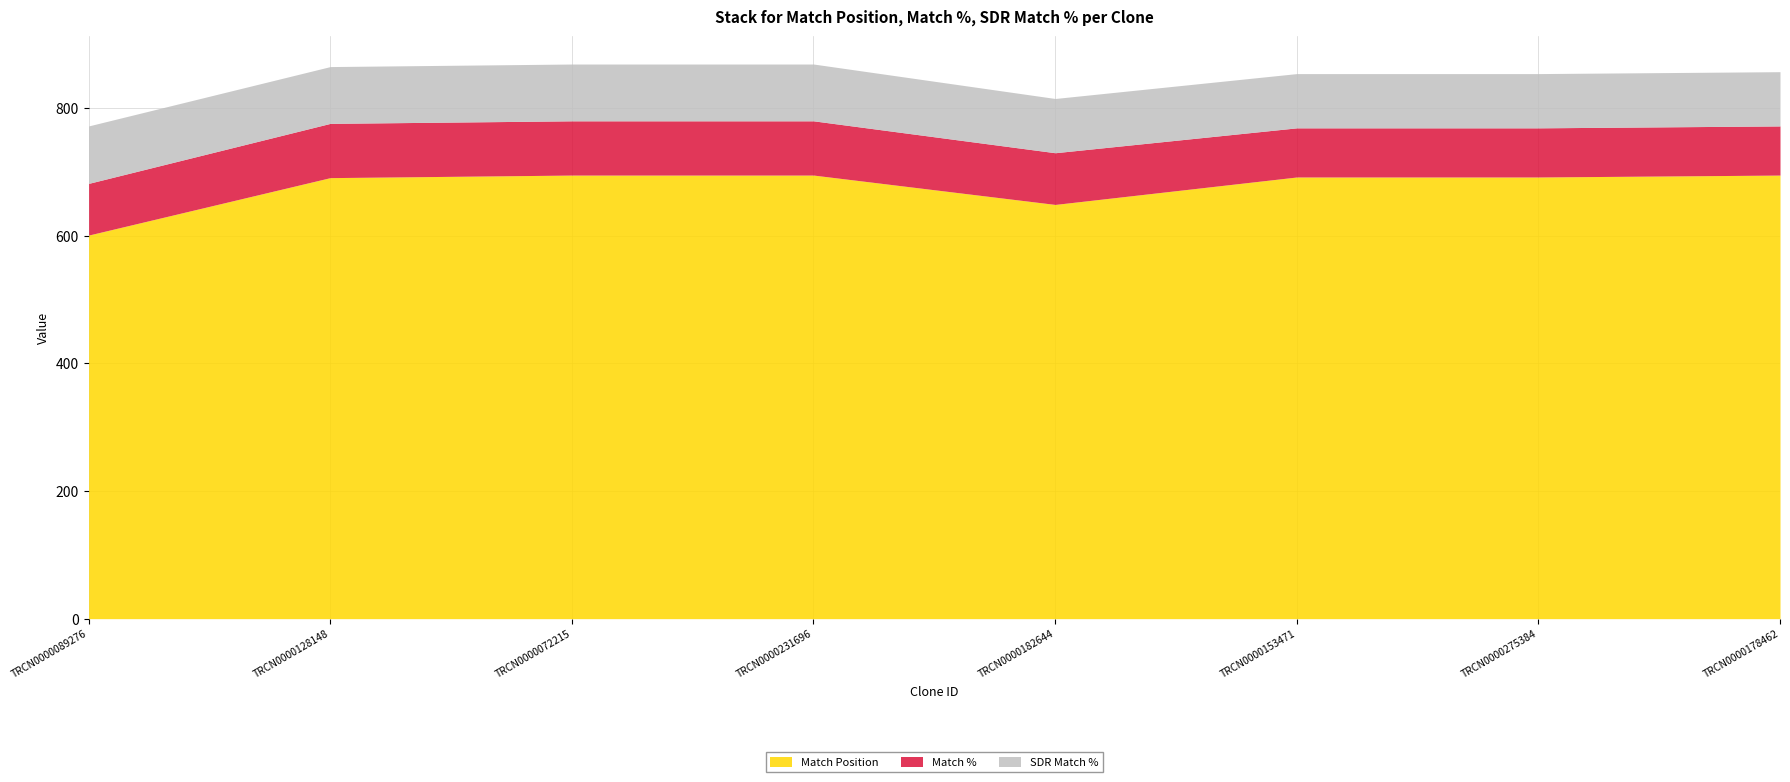

At which label does SDR Match % first exceed 89?

TRCN0000089276